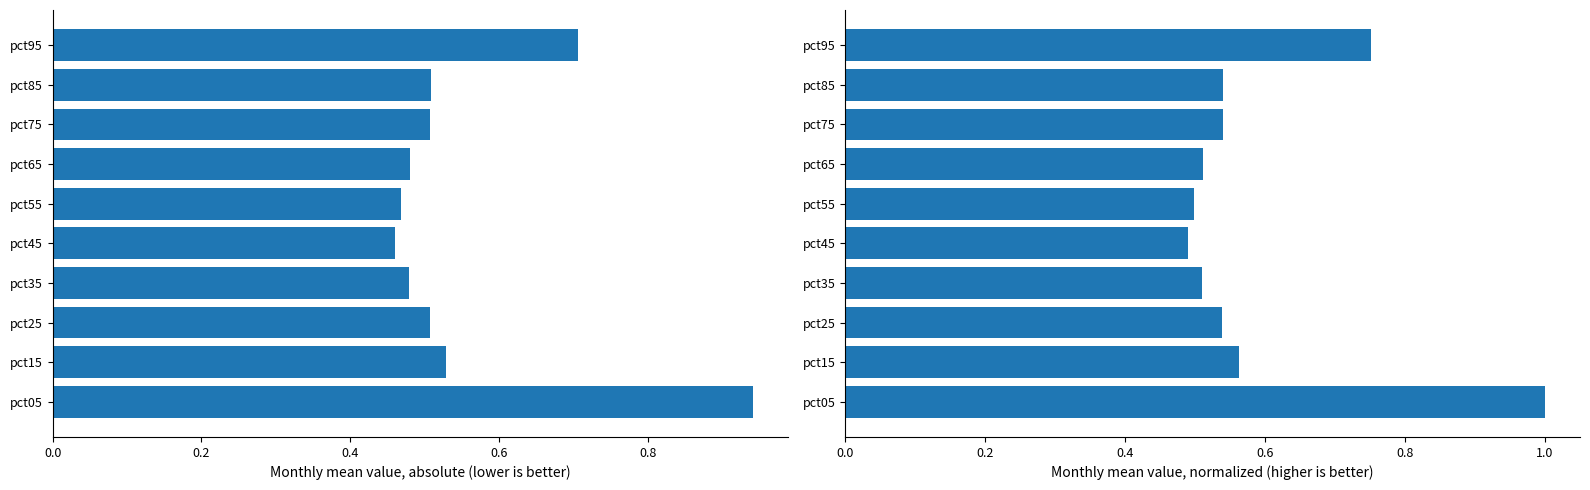

The value of mean across months at pct05 is 0.9. True or false?

True